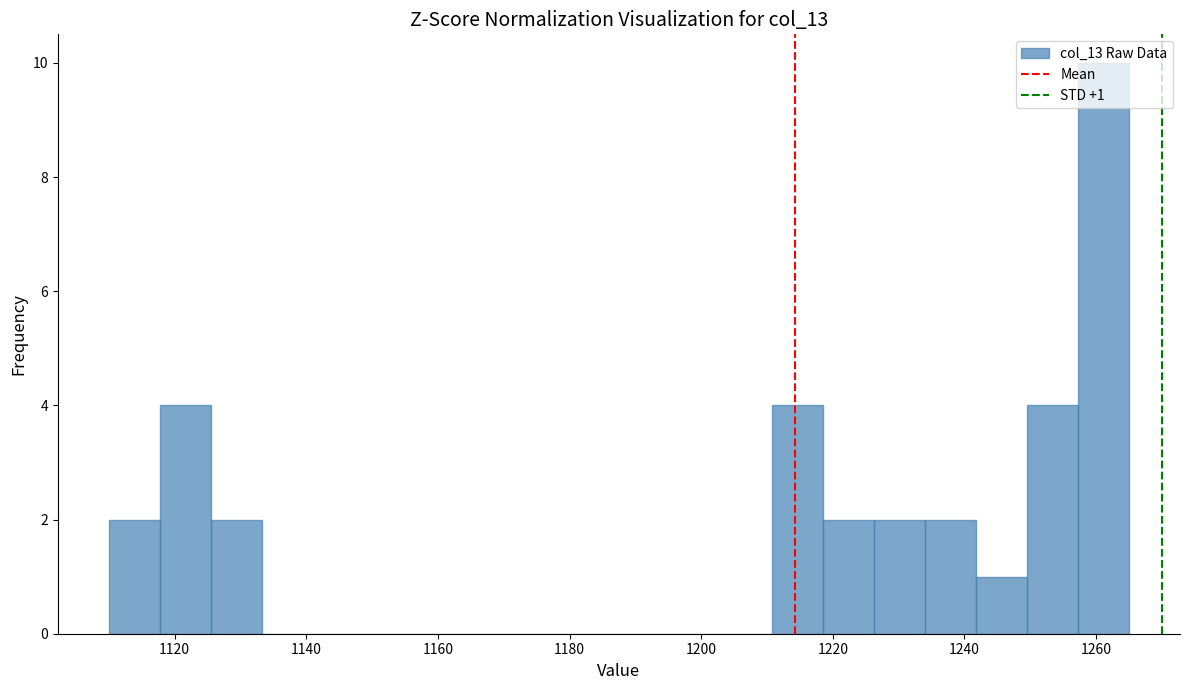

Read against the x-axis, roughly where is the centre of the tallest bar?

1262